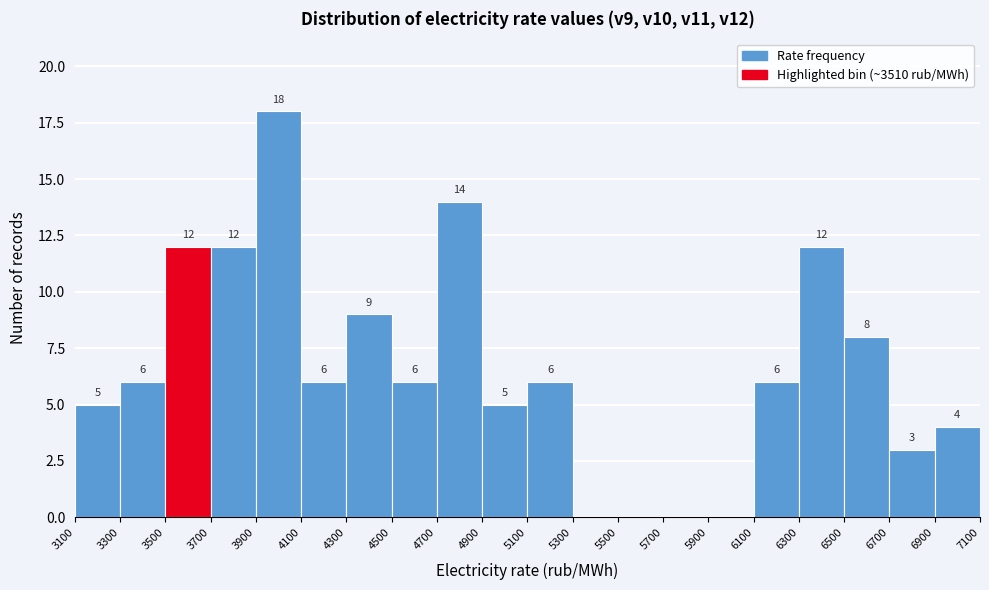

Which range on the x-axis has the tallest bar?

3900 to 4100